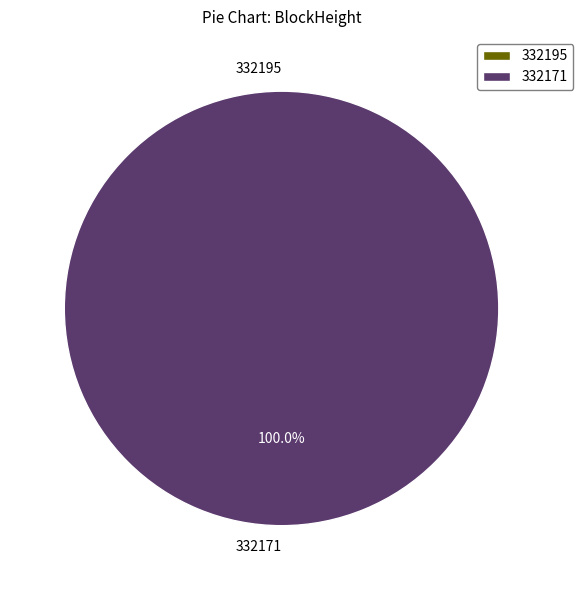

Which category has the smallest portion of the pie?

332195